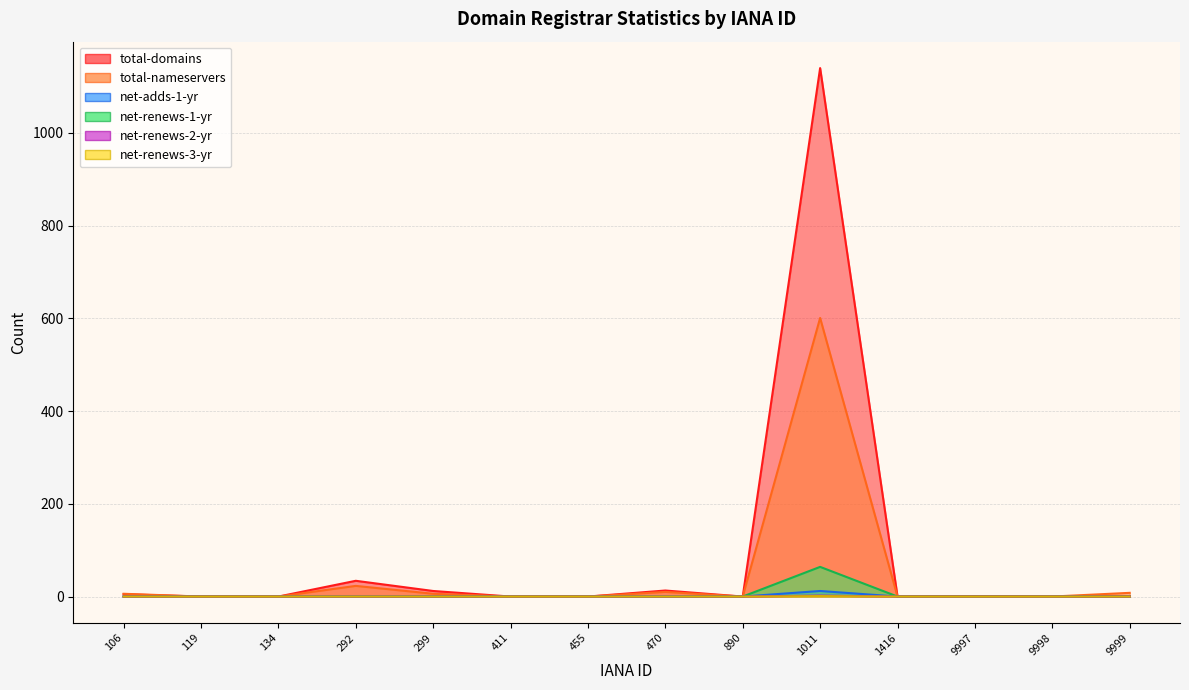

True or false: net-renews-1-yr and net-adds-1-yr intersect in this chart.

False